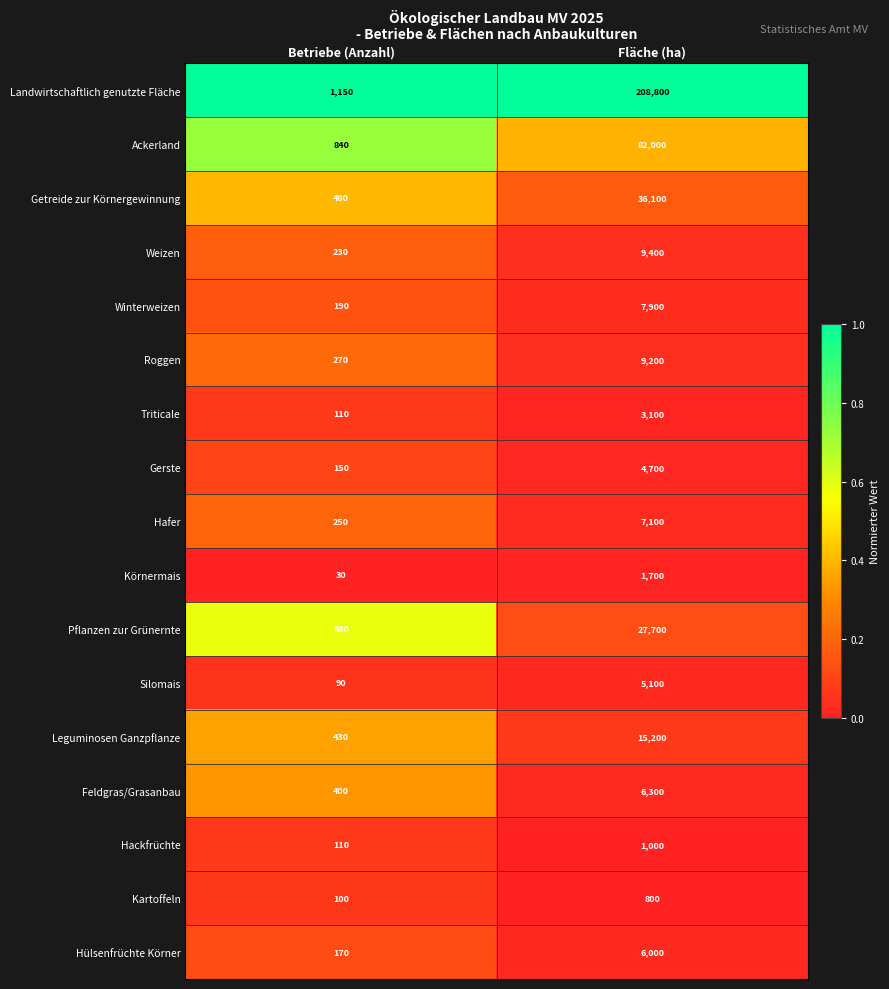

What is the difference between the Kartoffeln values at Fläche (ha) and Betriebe (Anzahl)?

700